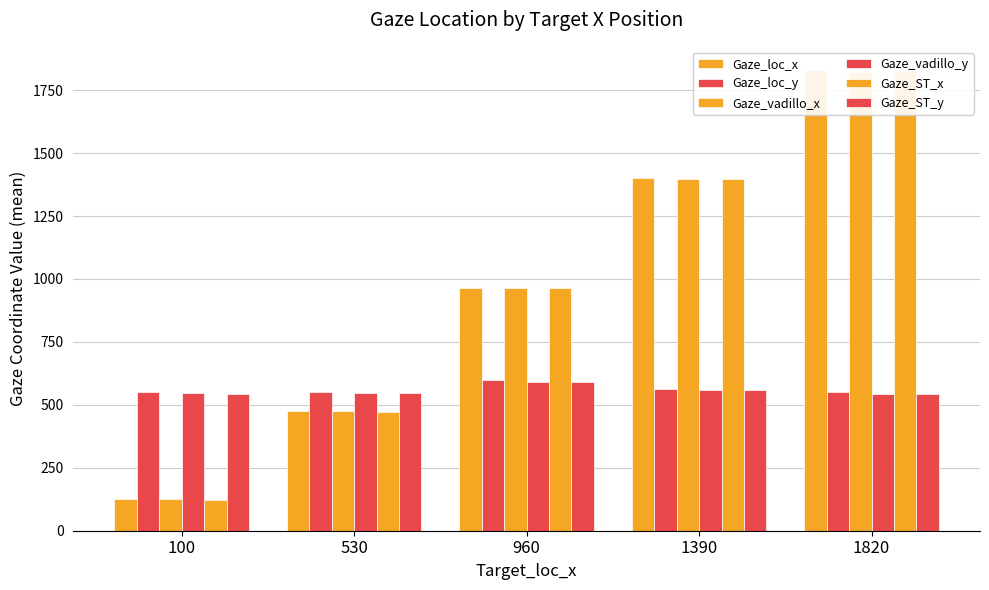

At how many categories does at least one series exceed 1227?

2